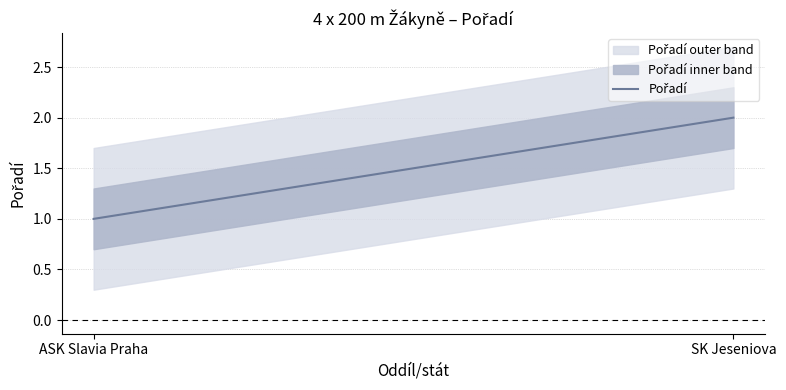

What is the difference between the maximum and minimum values?

1